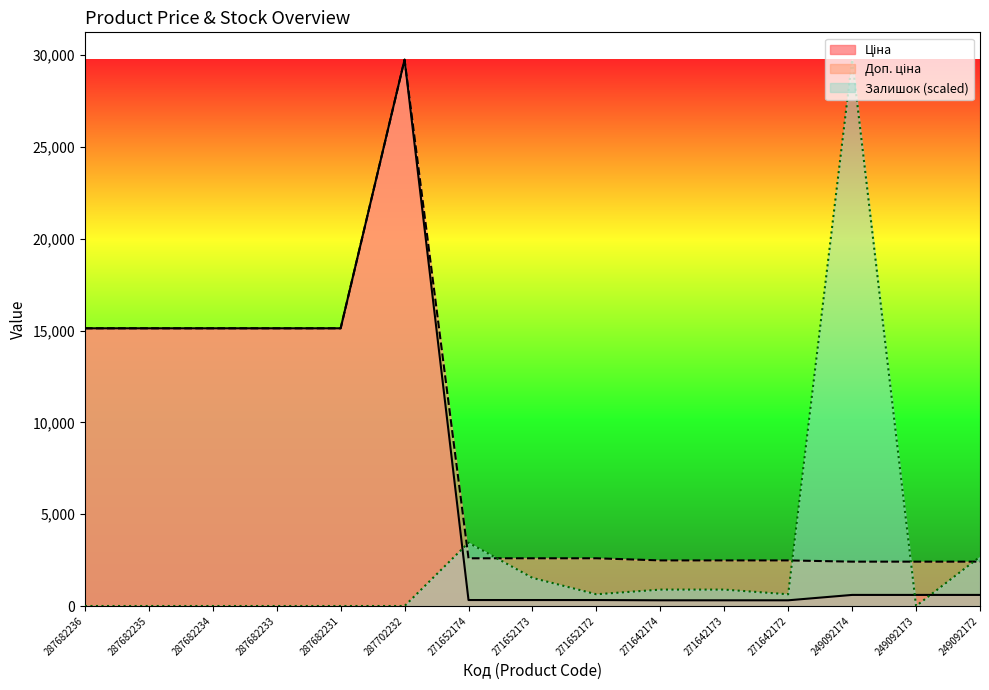

Does the chart display data point markers on the line(s)?

No